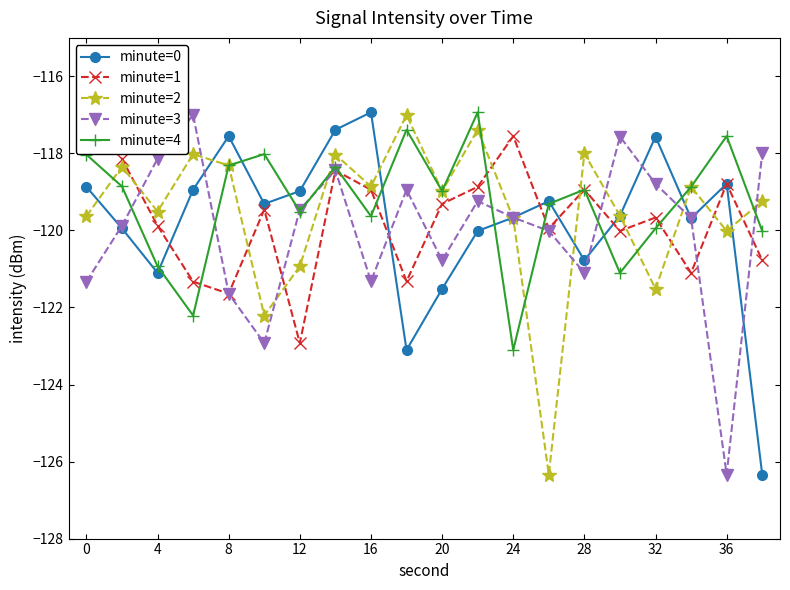

Which series has the largest total across all categories?

minute=4